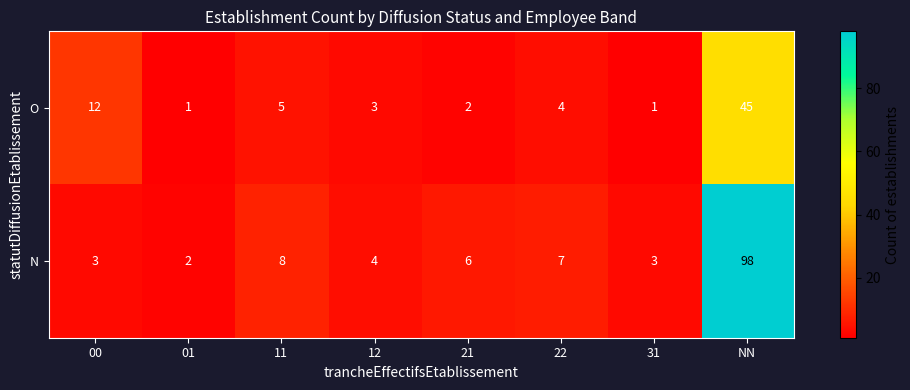

Reading left to right, transcribe all the data shown in this chart.

O: 00=12	01=1	11=5	12=3	21=2	22=4	31=1	NN=45
N: 00=3	01=2	11=8	12=4	21=6	22=7	31=3	NN=98